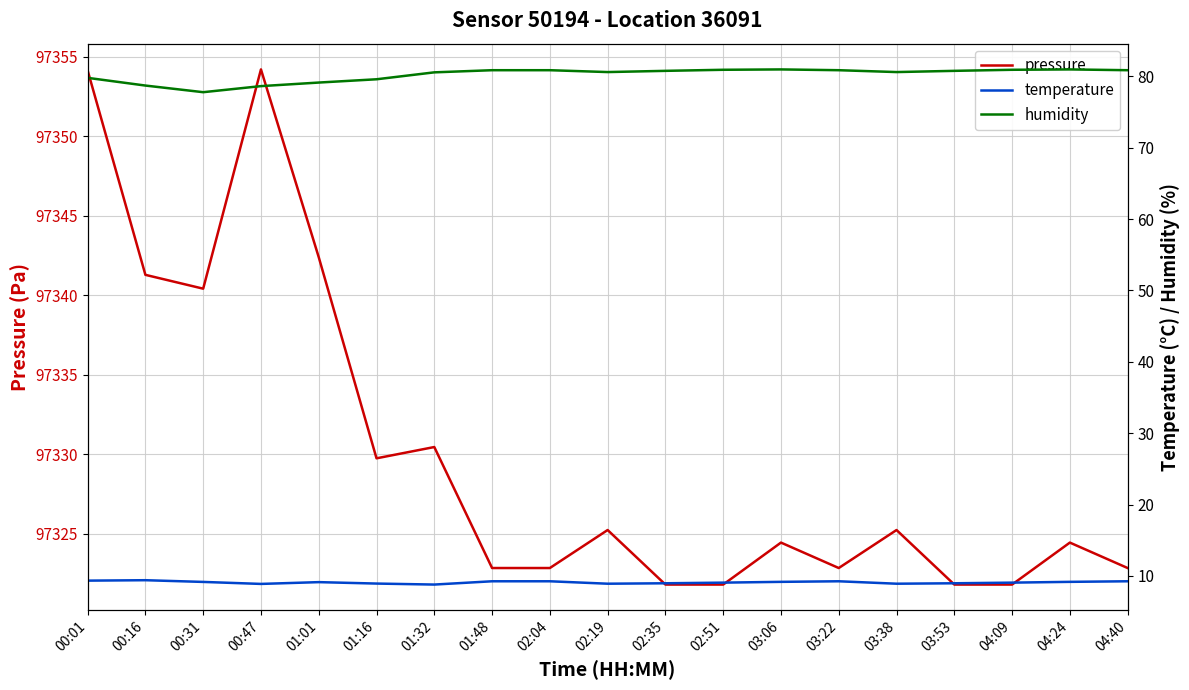

How many lines are shown in the chart?

3